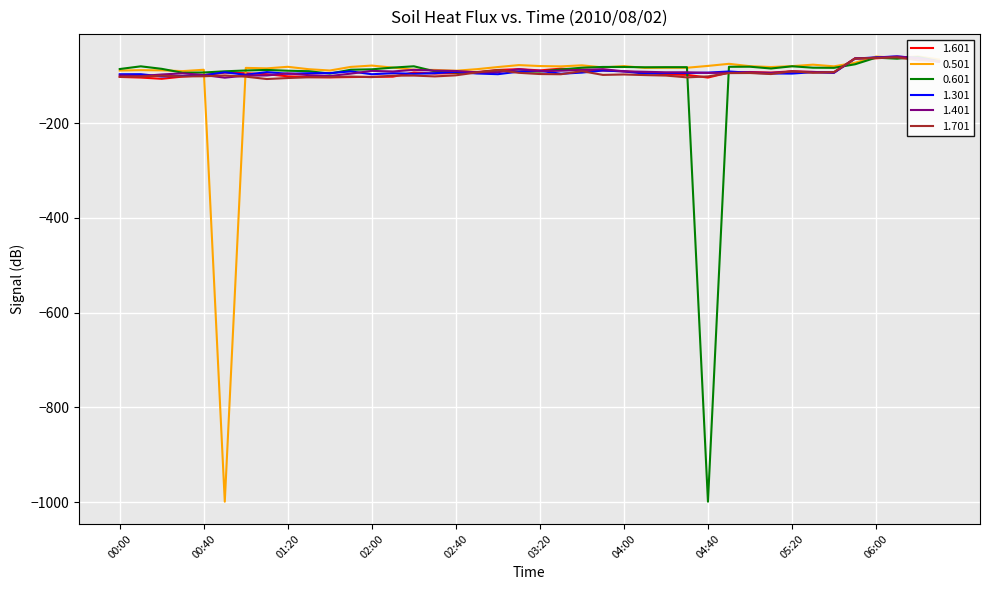

In 1.601, how many points are higher than both neighbors (excluding endpoints)?

7